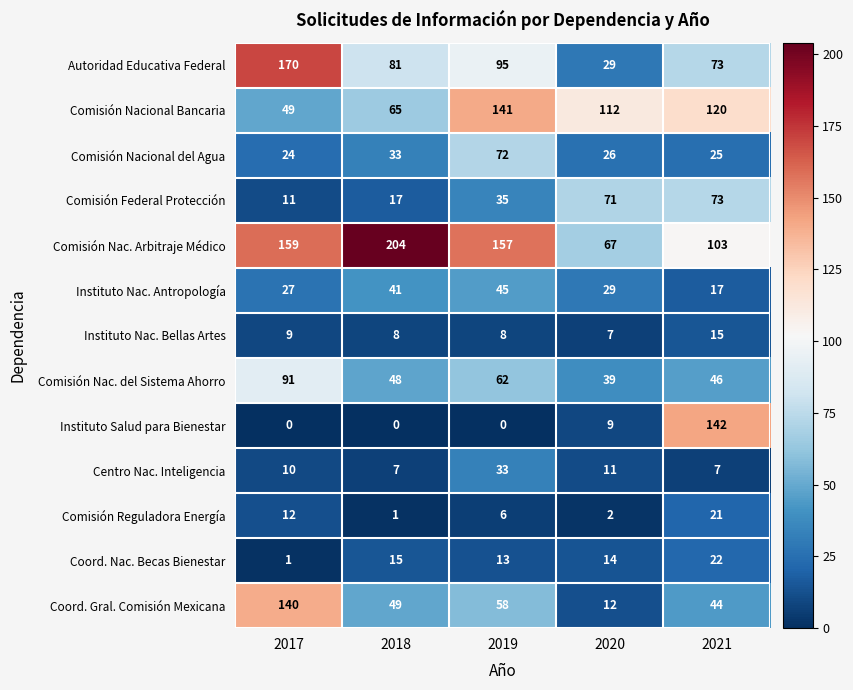

Count the number of data series in this chart.

13